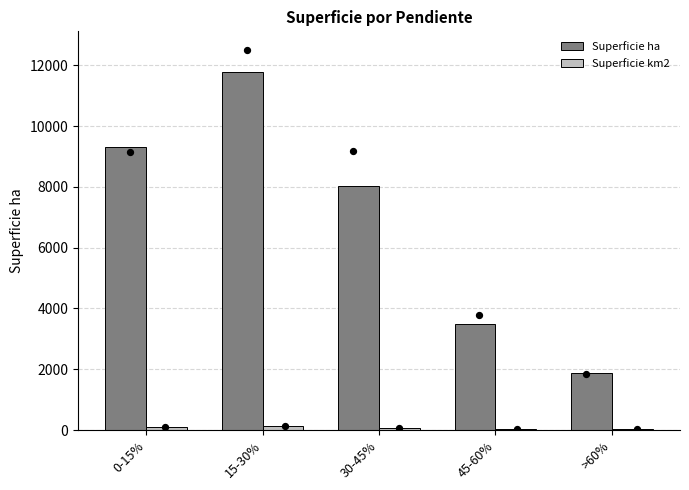

Which series contains the lowest Y value?

Superficie km2